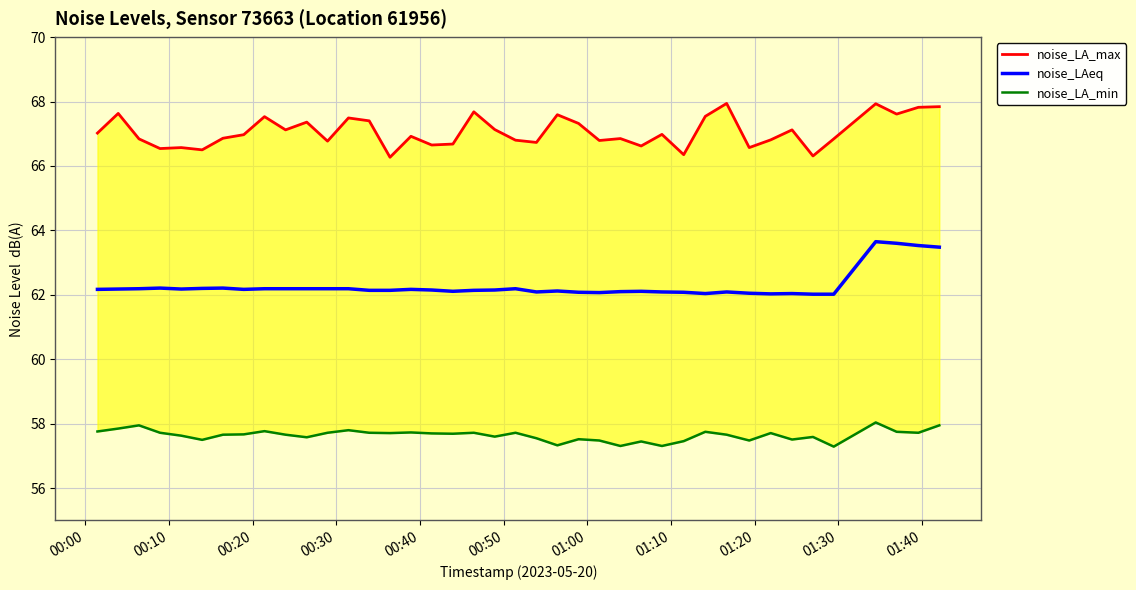

What is the minimum value for noise_LAeq?

62.0